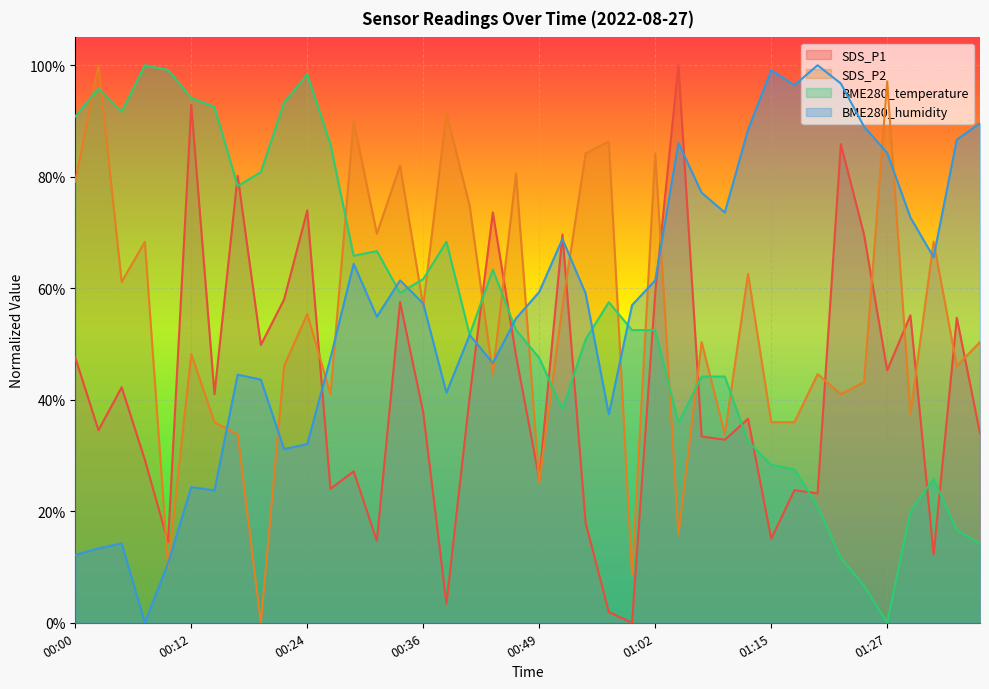

Between which two adjacent categories do SDS_P2 and SDS_P1 first intersect?

00:07 and 00:09